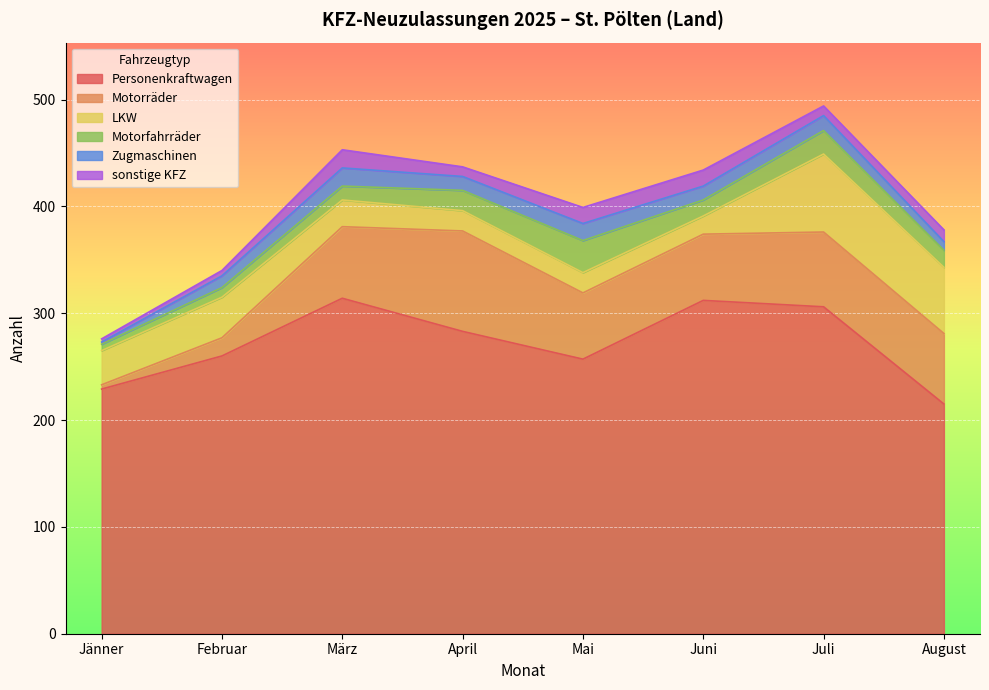

True or false: Motorfahrräder has more than 1 interior local peaks.

True